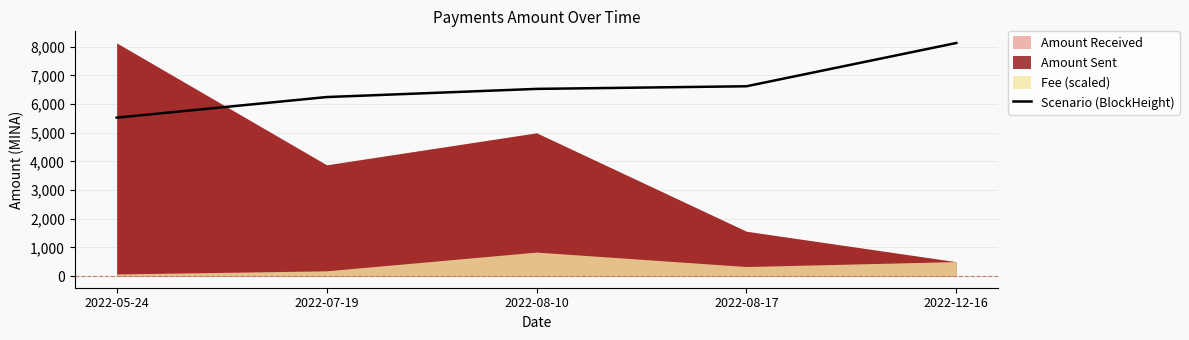

What is the value of the 5th point from the left?

8132.0